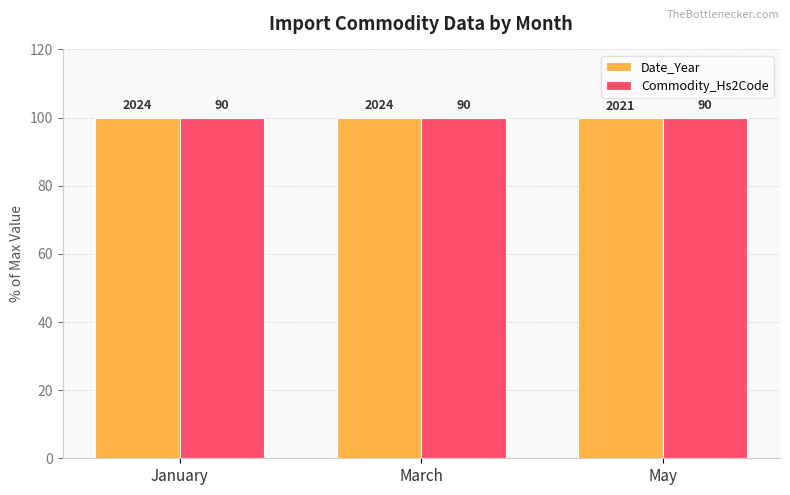

Between March and May, which series saw the biggest shift?

Date_Year